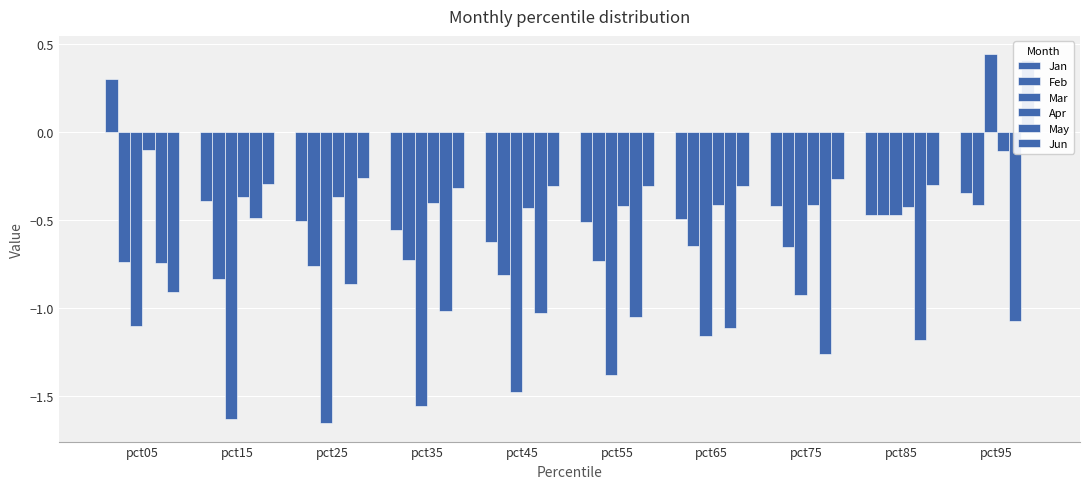

How many categories are shown in the chart?

10